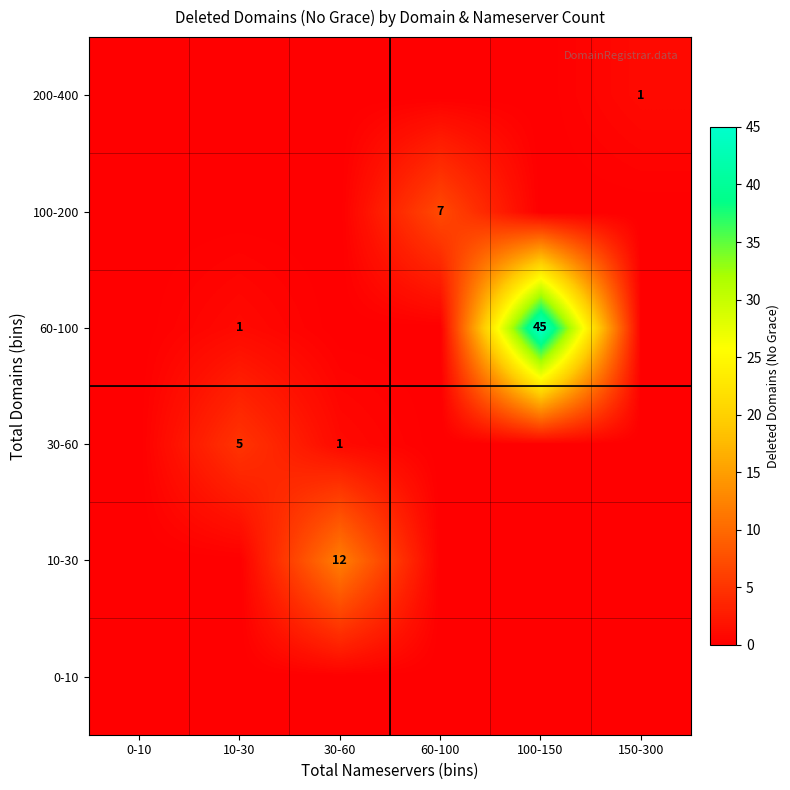

What is the maximum value shown in the chart?

45